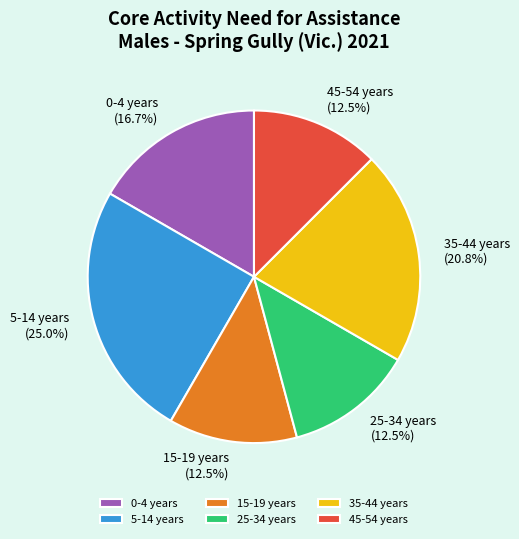

What percentage is NOT represented by 45-54 years?

87.5%